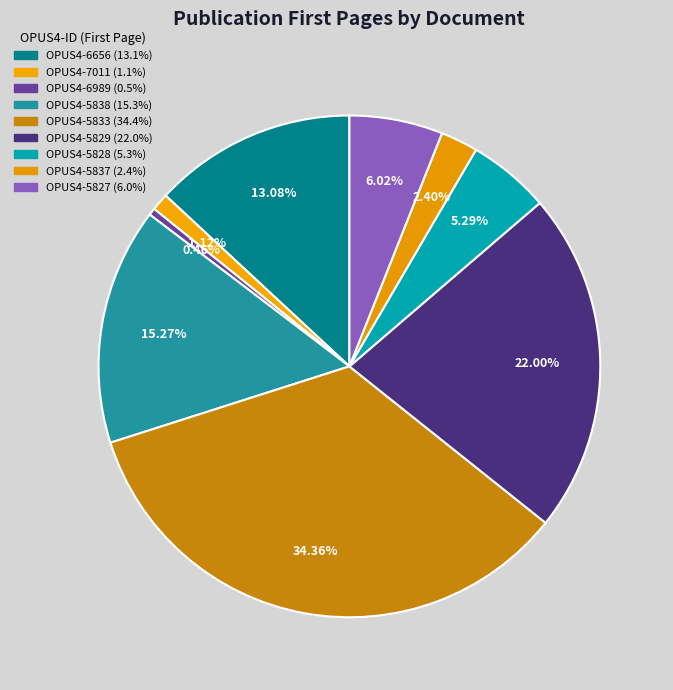

What is the ratio of the value at OPUS4-5827 to the value at OPUS4-5829?

0.3